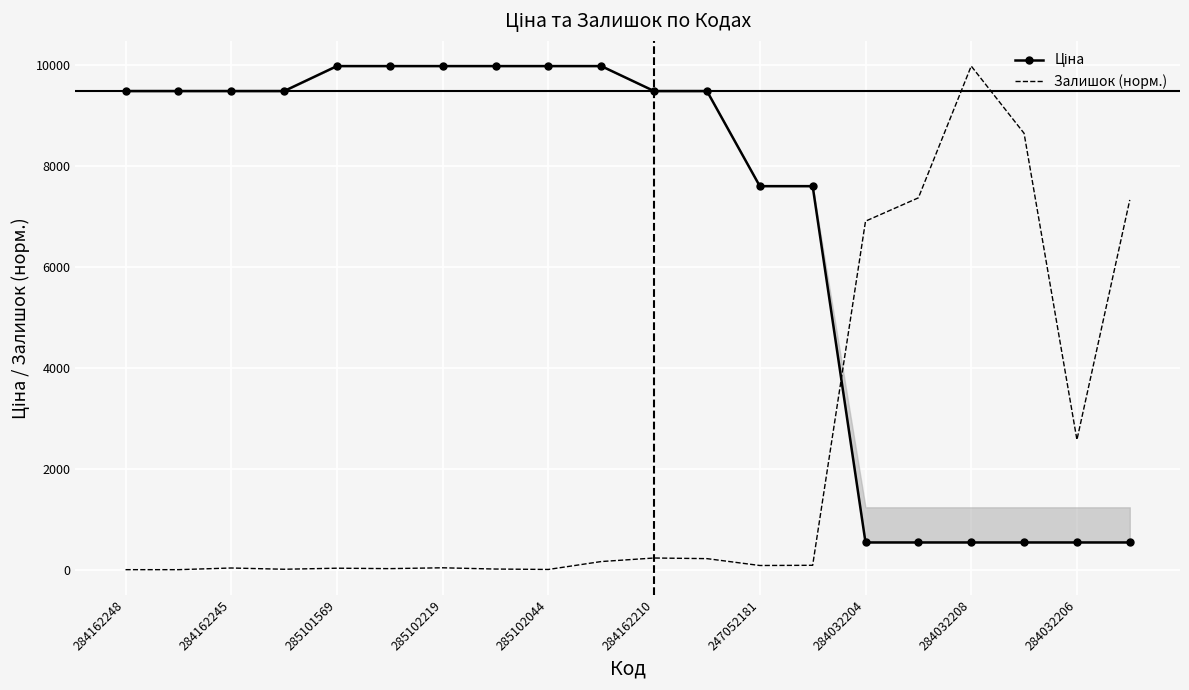

What is the difference between the maximum and minimum values in the Залишок (норм.) series?

9975.0